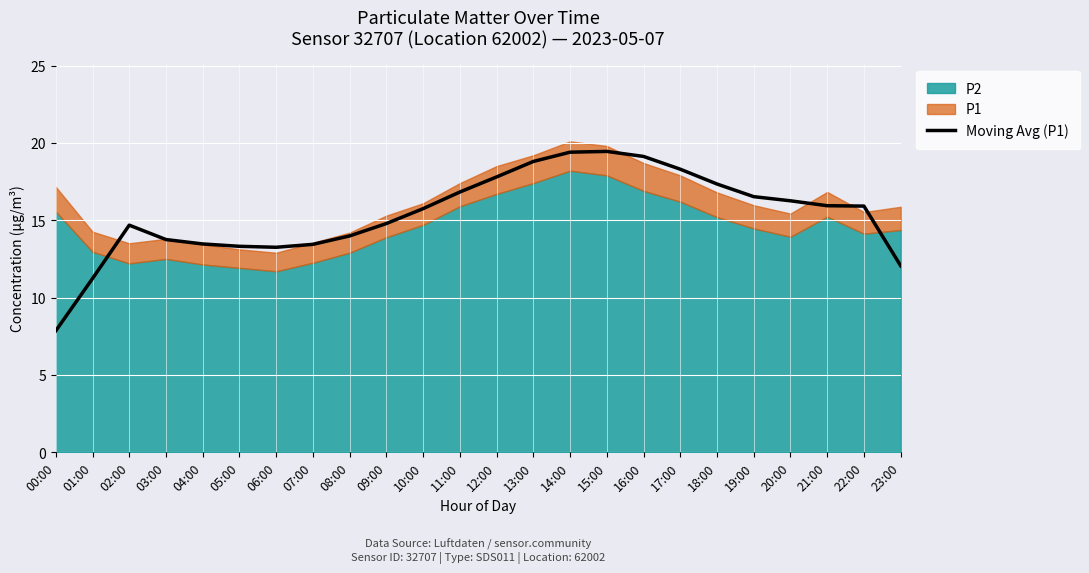

Where is the first local maximum?

02:00